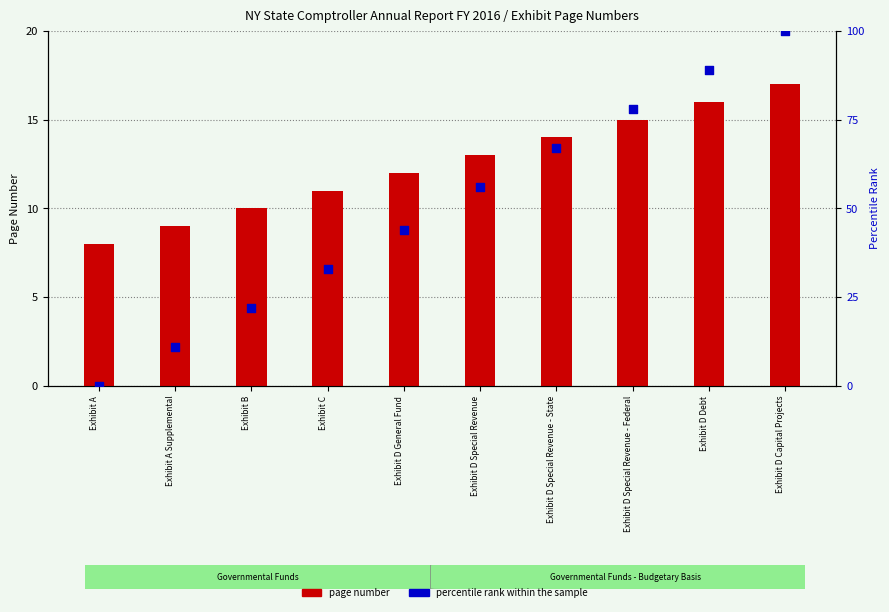

Which series has the widest spread of Y values?

percentile rank within the sample